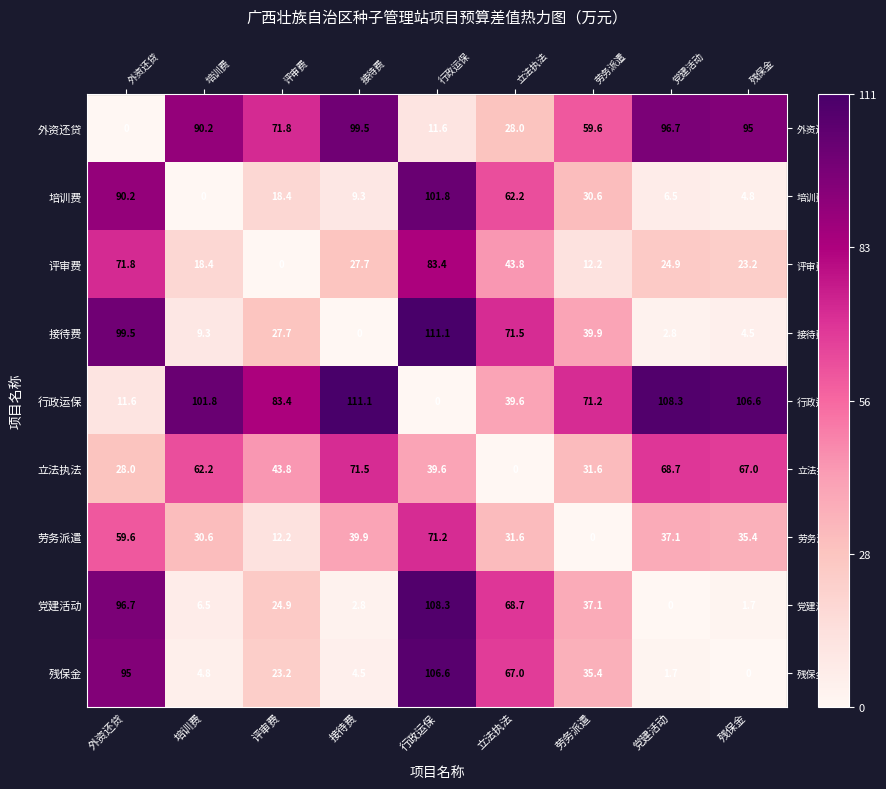

At 培训费, list the series in order from smallest to largest.

培训费, 残保金, 党建活动, 接待费, 评审费, 劳务派遣, 立法执法, 外资还贷, 行政运保